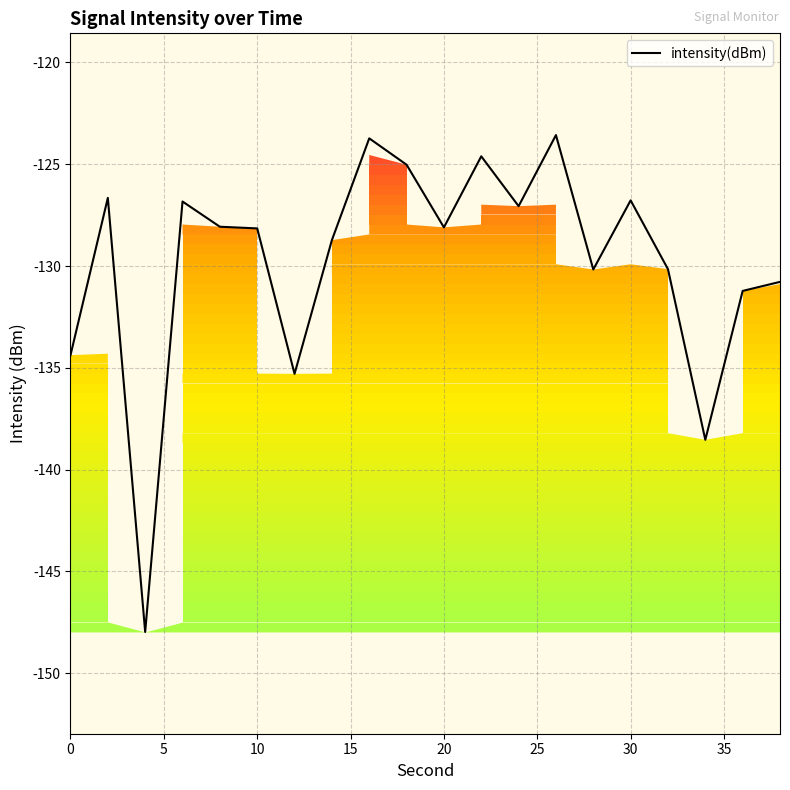

What is the difference between the maximum and minimum values?

24.4